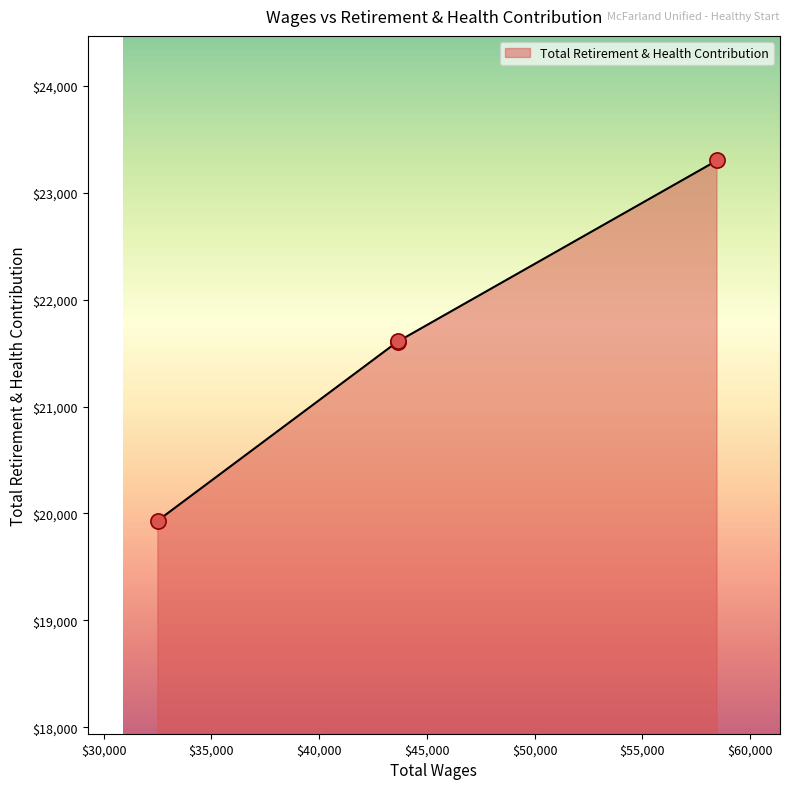

True or false: there are more than 2 points higher than both neighbors.

False